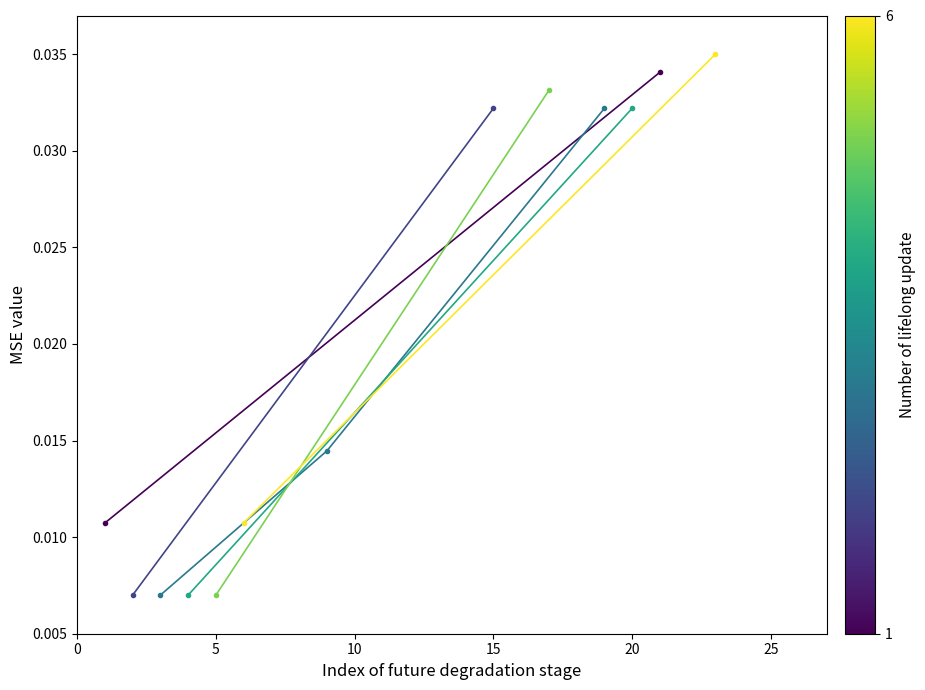

Between 5 and 0, which is larger?

5